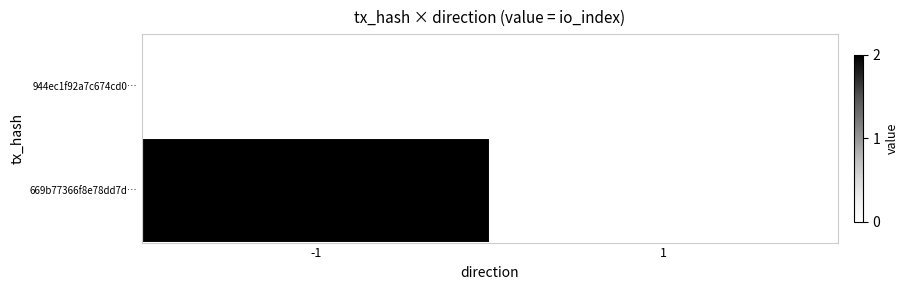

Reading left to right, extract all data points from this chart.

669b77366f8e78dd7d…: -1=2	1=0
944ec1f92a7c674cd0…: -1=0	1=0